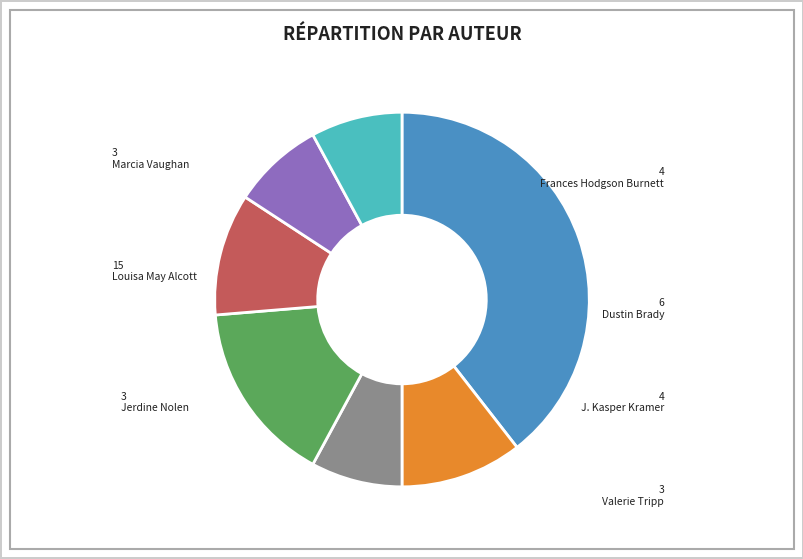

How many slices are in this pie chart?

7